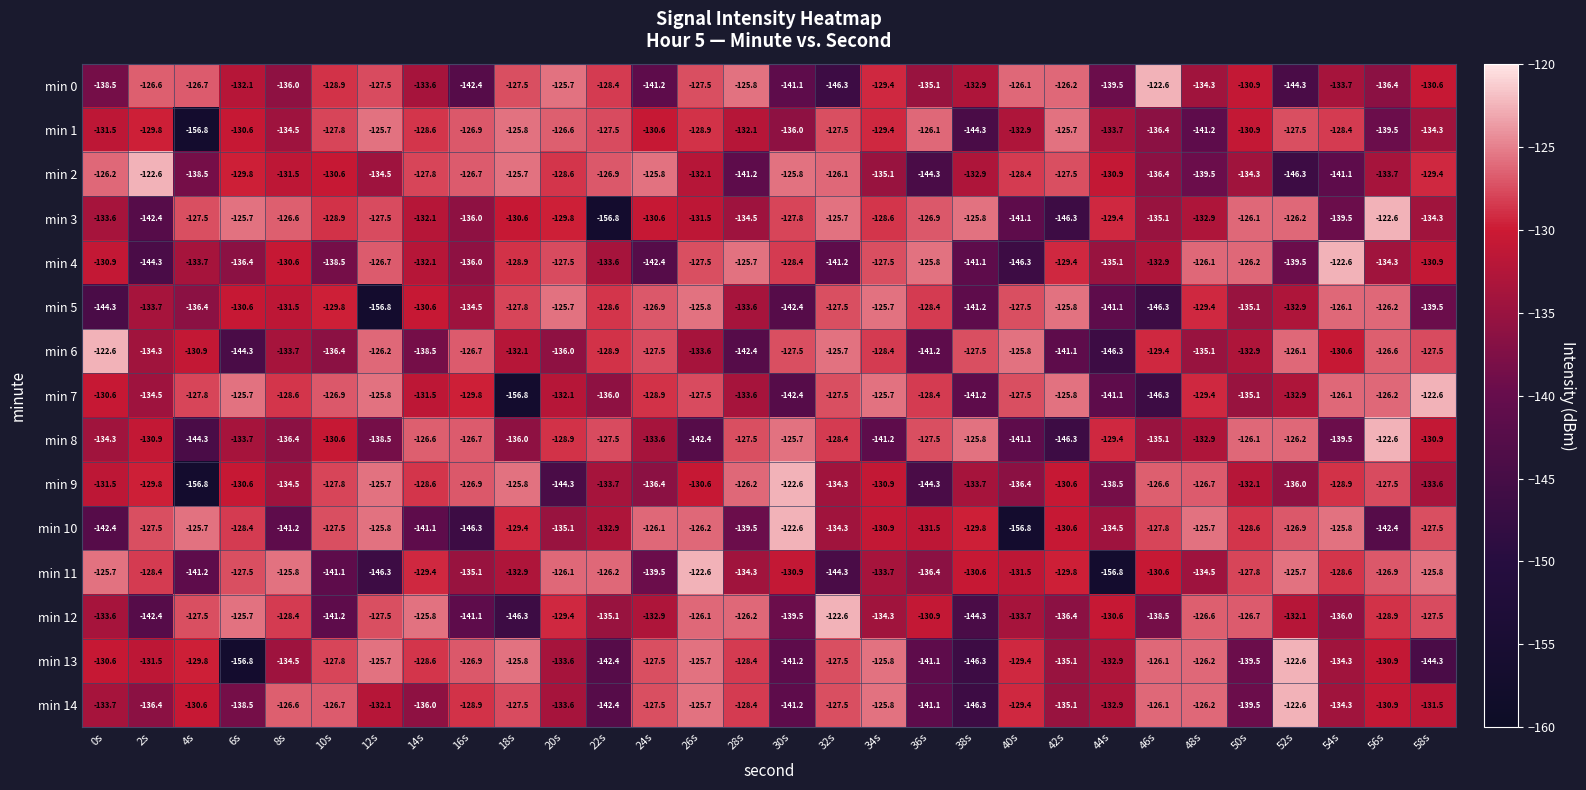

Between 6s and 48s, which series saw the biggest shift?

min 13